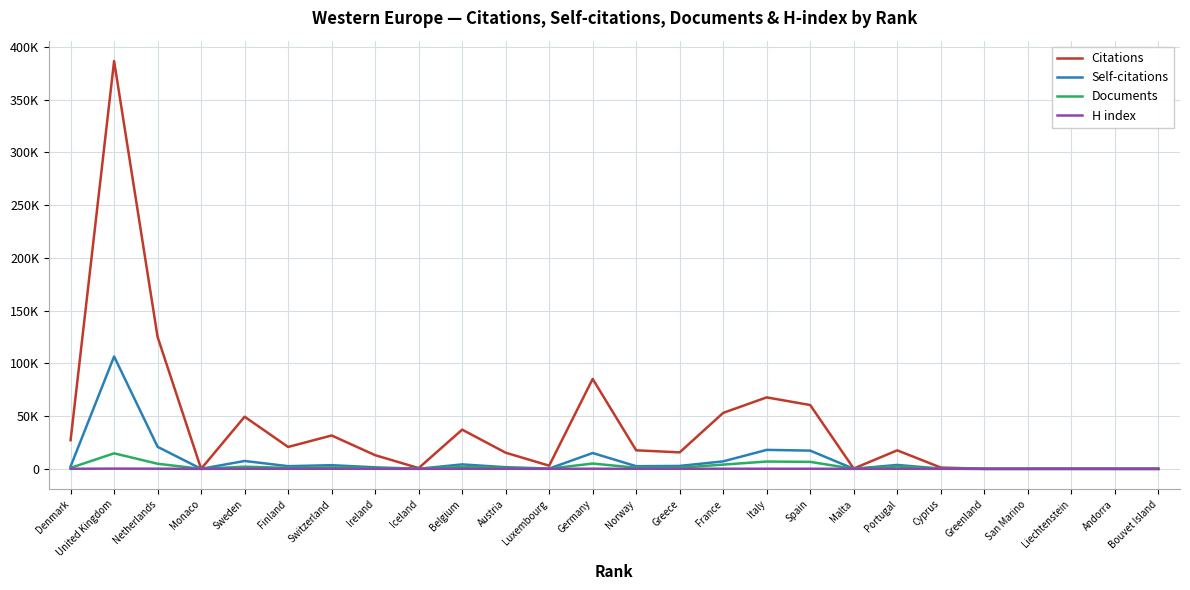

Reading left to right, extract all data points from this chart.

Citations: Denmark=27153	United Kingdom=386600	Netherlands=124965	Monaco=25	Sweden=49420	Finland=20749	Switzerland=31630	Ireland=12958	Iceland=709	Belgium=37165	Austria=15305	Luxembourg=3001	Germany=85237	Norway=17573	Greece=15624	France=53062	Italy=67749	Spain=60475	Malta=296	Portugal=17533	Cyprus=1250	Greenland=5	San Marino=2	Liechtenstein=13	Andorra=1	Bouvet Island=0
Self-citations: Denmark=2300	United Kingdom=106559	Netherlands=20877	Monaco=1	Sweden=7461	Finland=2534	Switzerland=3476	Ireland=1442	Iceland=53	Belgium=4218	Austria=1569	Luxembourg=266	Germany=14996	Norway=2502	Greece=2769	France=7089	Italy=17978	Spain=17288	Malta=38	Portugal=3716	Cyprus=180	Greenland=1	San Marino=0	Liechtenstein=3	Andorra=0	Bouvet Island=0
Documents: Denmark=937	United Kingdom=14714	Netherlands=4836	Monaco=1	Sweden=2061	Finland=924	Switzerland=1411	Ireland=645	Iceland=36	Belgium=1933	Austria=849	Luxembourg=167	Germany=5031	Norway=1068	Greece=1091	France=4019	Italy=6927	Spain=6620	Malta=37	Portugal=2224	Cyprus=183	Greenland=1	San Marino=1	Liechtenstein=7	Andorra=1	Bouvet Island=1
H index: Denmark=75	United Kingdom=218	Netherlands=141	Monaco=1	Sweden=104	Finland=70	Switzerland=87	Ireland=55	Iceland=13	Belgium=87	Austria=65	Luxembourg=29	Germany=122	Norway=59	Greece=61	France=100	Italy=104	Spain=104	Malta=10	Portugal=63	Cyprus=15	Greenland=1	San Marino=1	Liechtenstein=2	Andorra=1	Bouvet Island=0